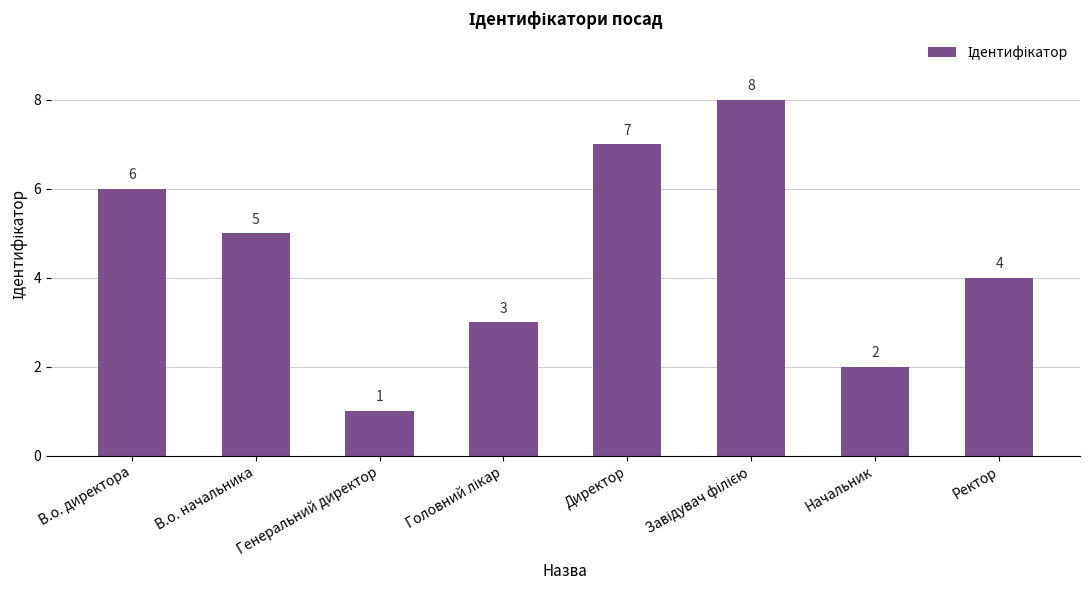

Between Начальник and В.о. директора, which is larger?

В.о. директора